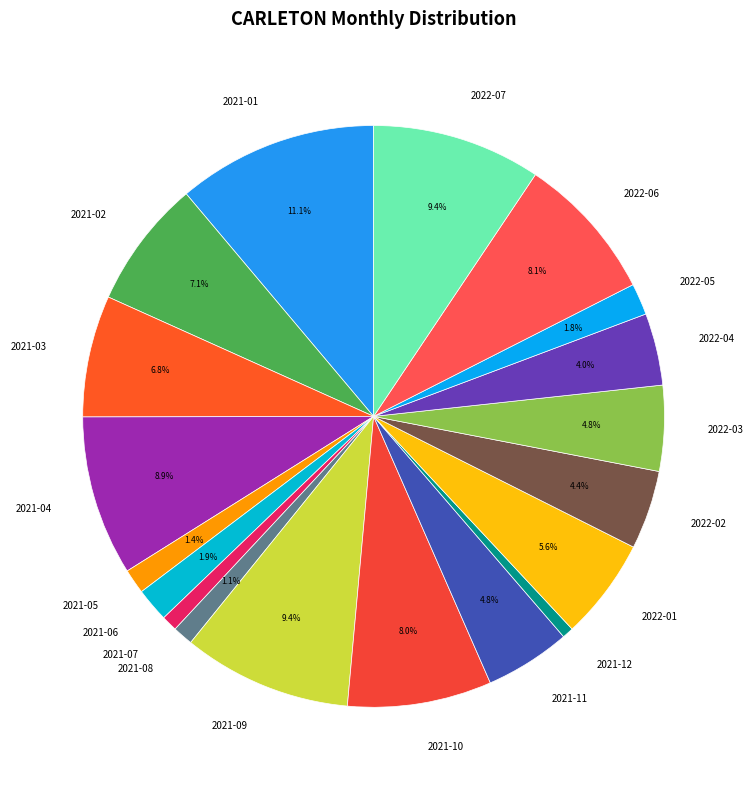

Does 2022-04 account for over 50% of the chart?

No